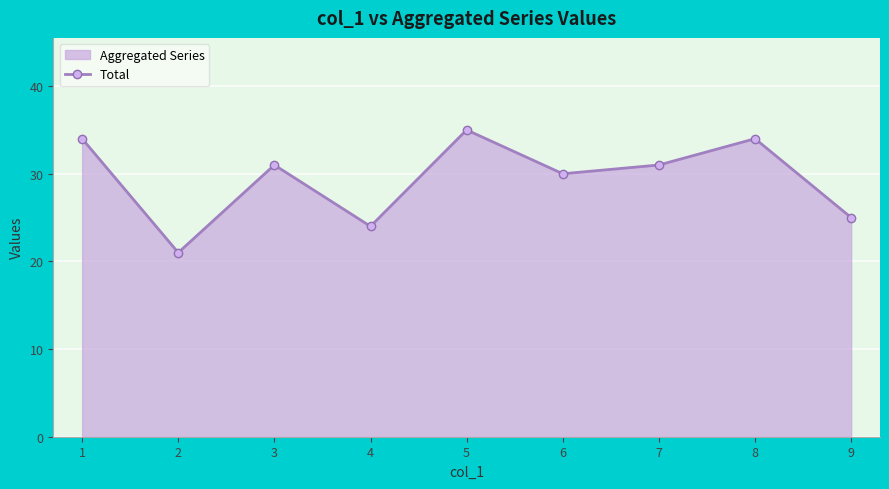

True or false: the data shows 21 at 2.

True